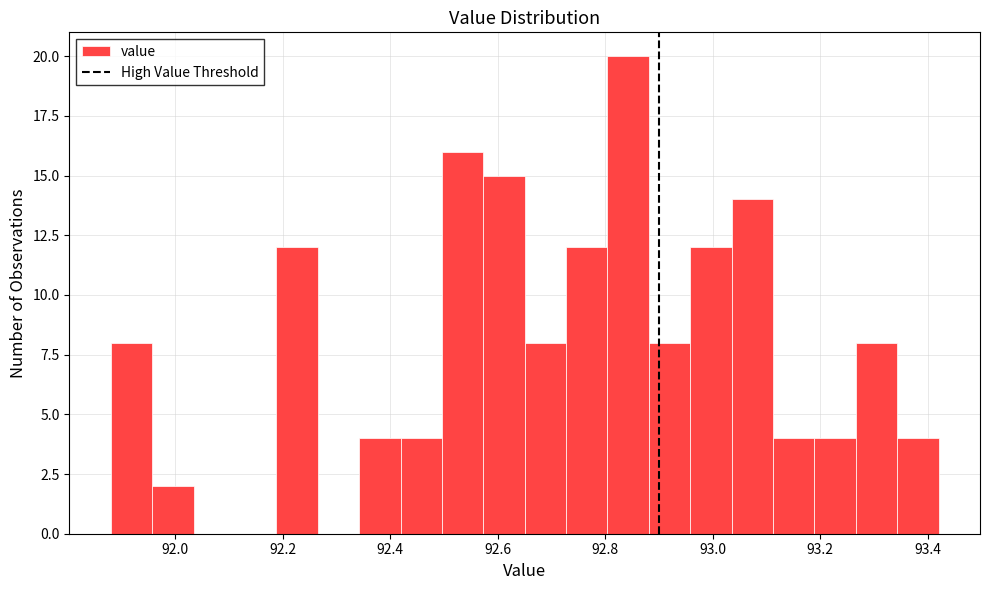

Read against the x-axis, roughly where is the centre of the tallest bar?

92.84